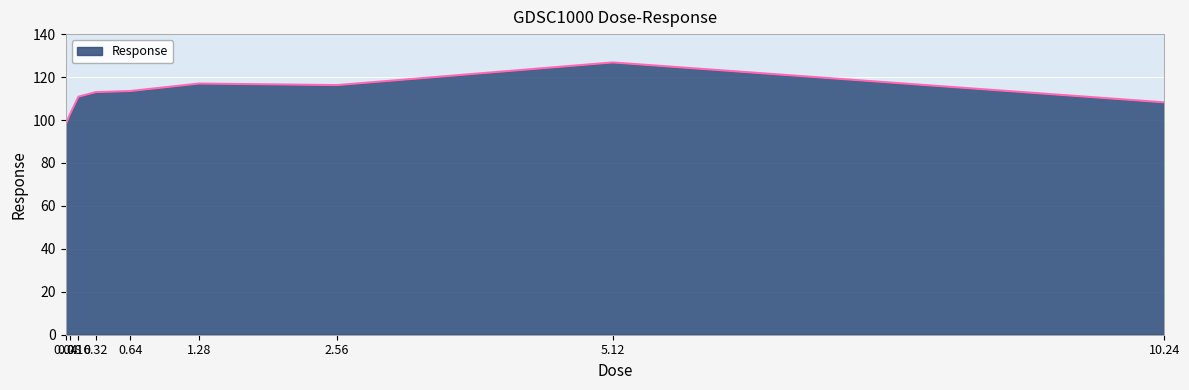

Does the chart have visible grid lines?

Yes